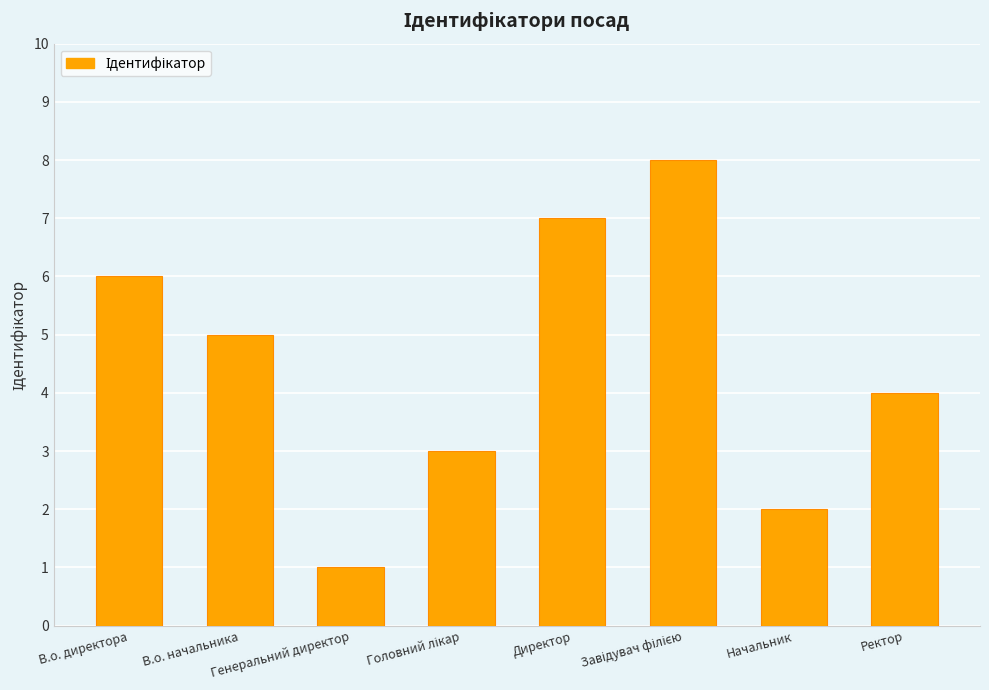

What is the maximum value shown in the chart?

8